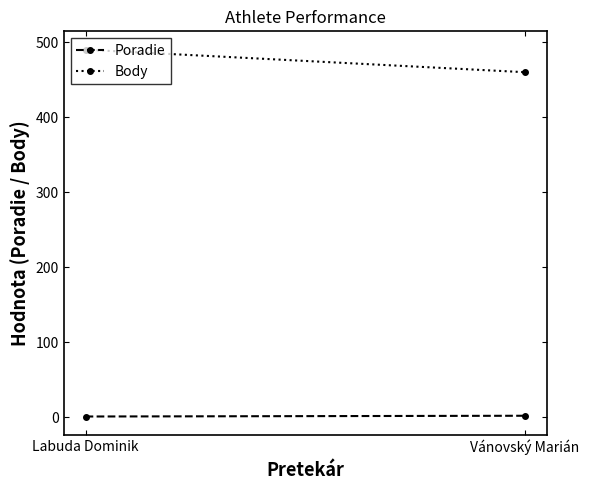

Is the value of Body at Vánovský Marián greater than the value of Poradie at Labuda Dominik?

Yes